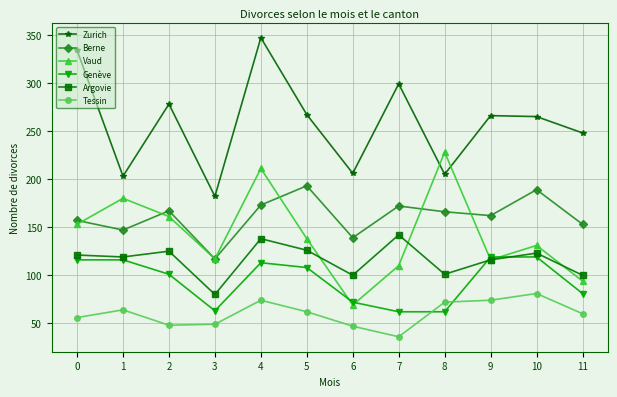

How many values in the Vaud series are below 138?

6